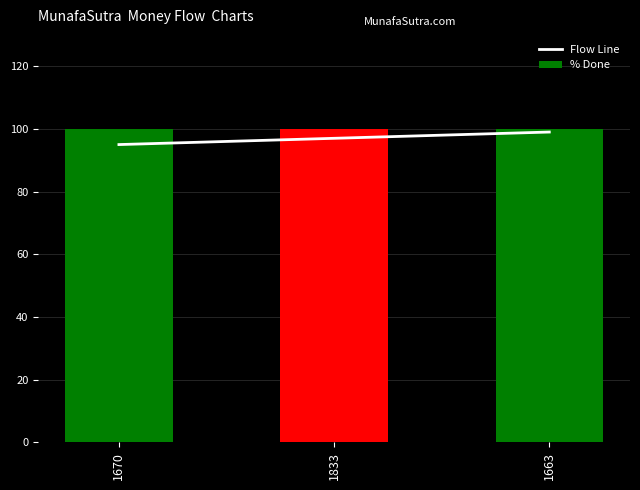

Reading left to right, list all the values displayed in this chart.

Flow Line: 1670=95	1833=97	1663=99
% Done: 1670=100	1833=100	1663=100